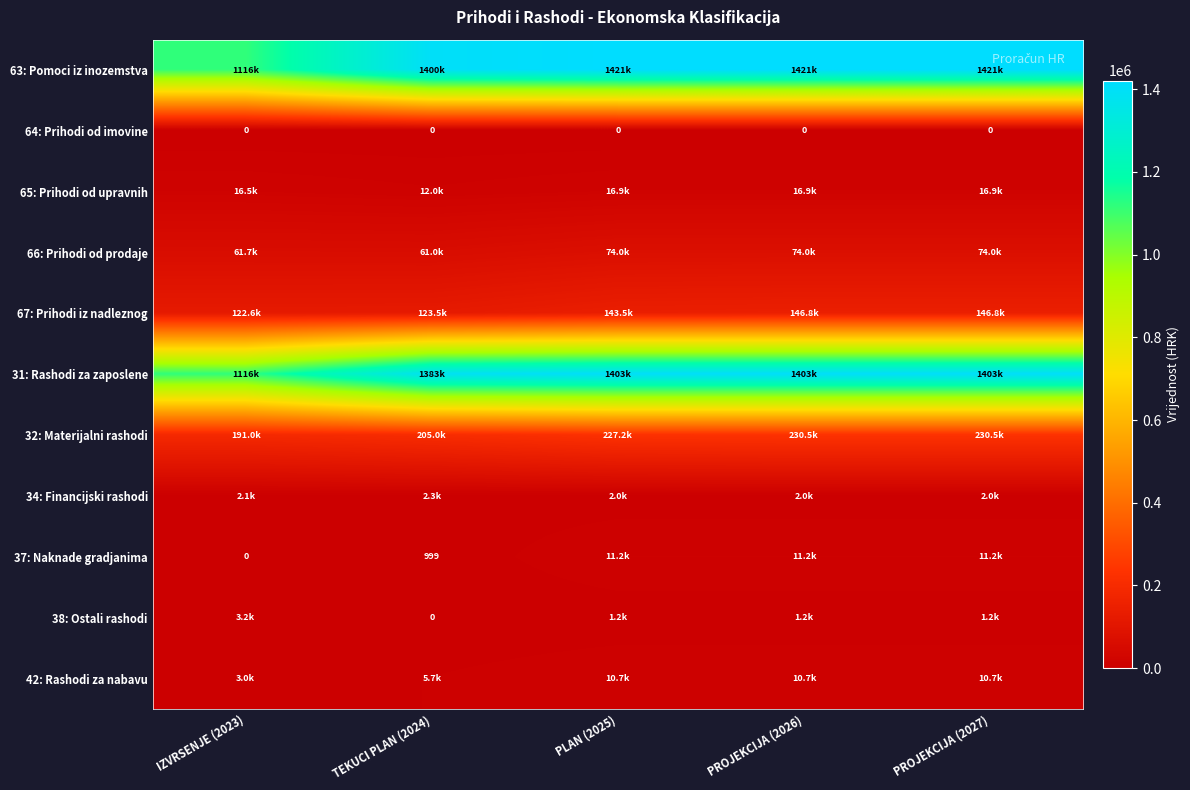

At which label does 67: Prihodi iz nadleznog first exceed 143519?

PLAN (2025)